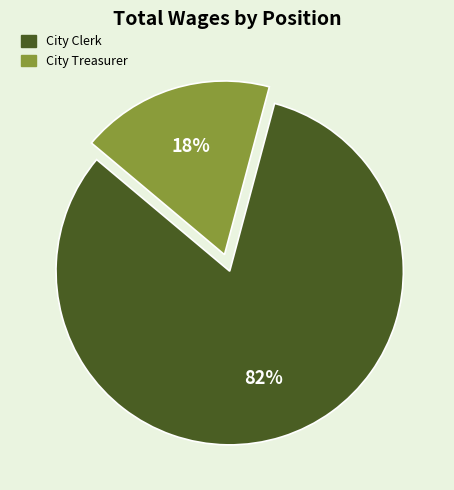

Does City Treasurer represent more than half of the total?

No